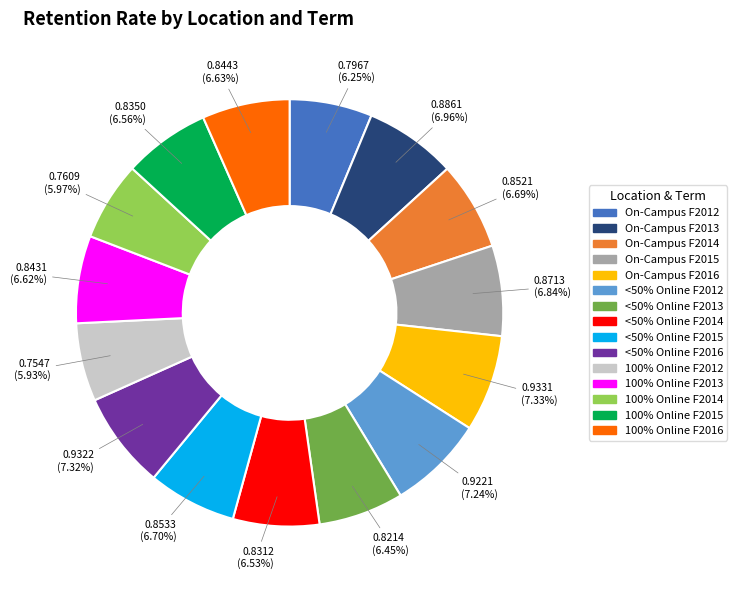

Does any single category account for the majority?

No